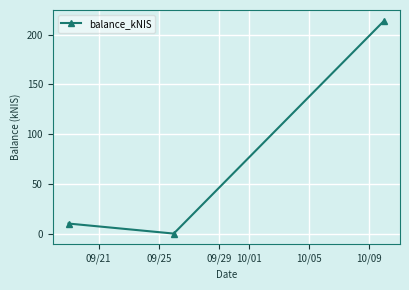

What is the average value?

74.7